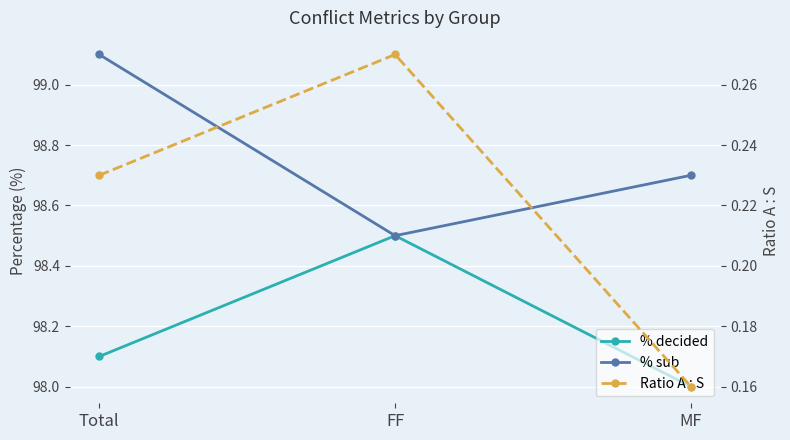

Where is % sub nearest to the value 98?

FF